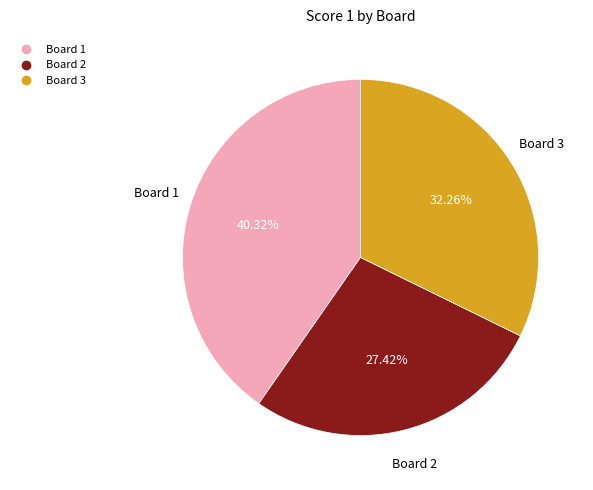

What percentage is the Board 1 slice, to the nearest percent?

40%